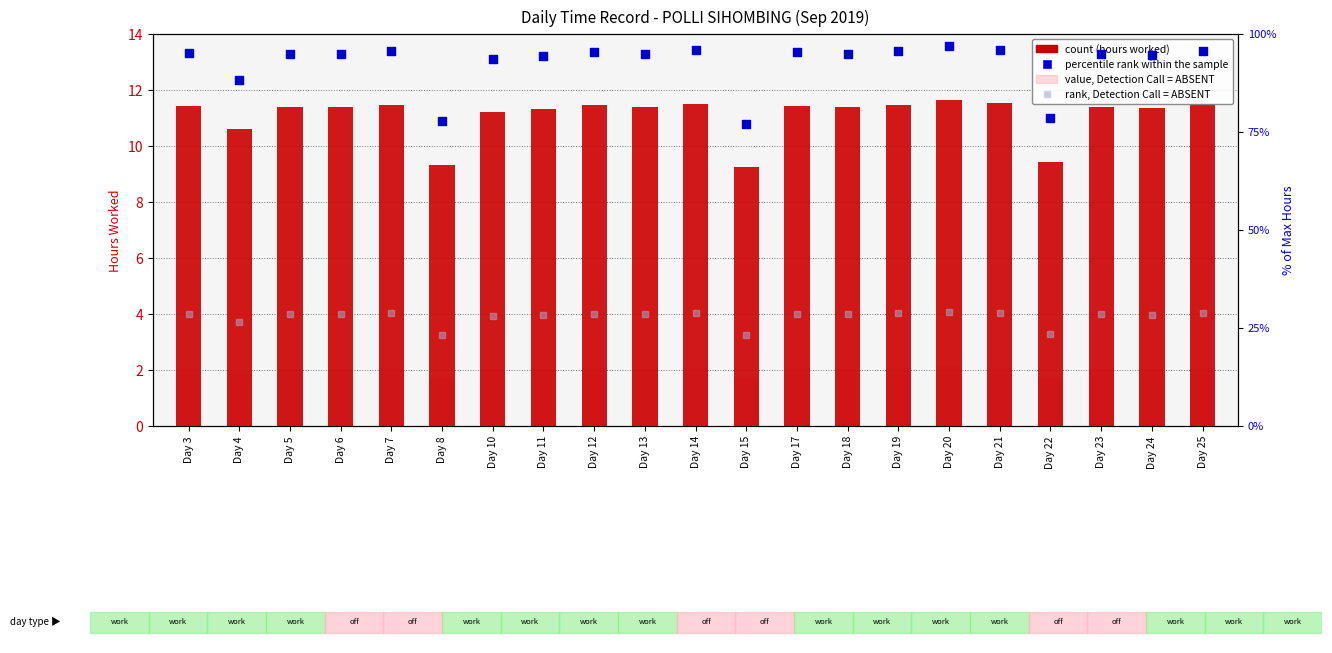

At which category is the sum across all series the highest?

Day 20